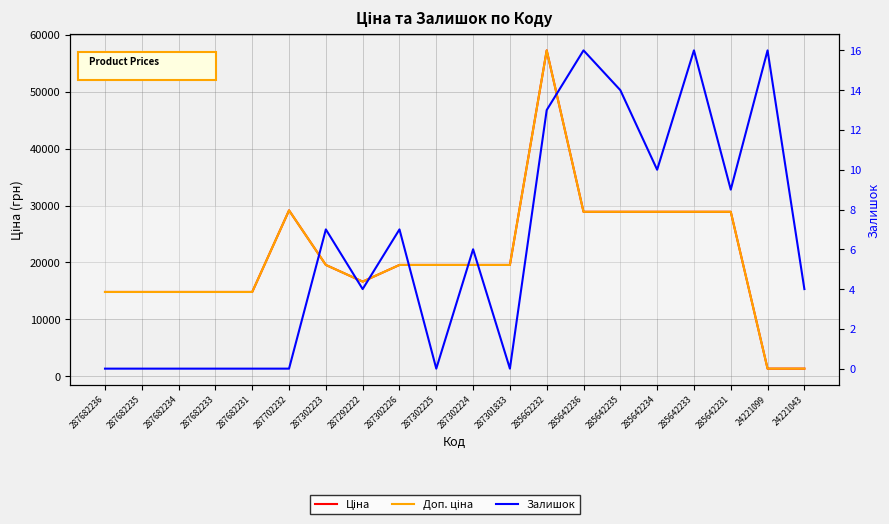

True or false: Залишок and Доп. ціна intersect in this chart.

False